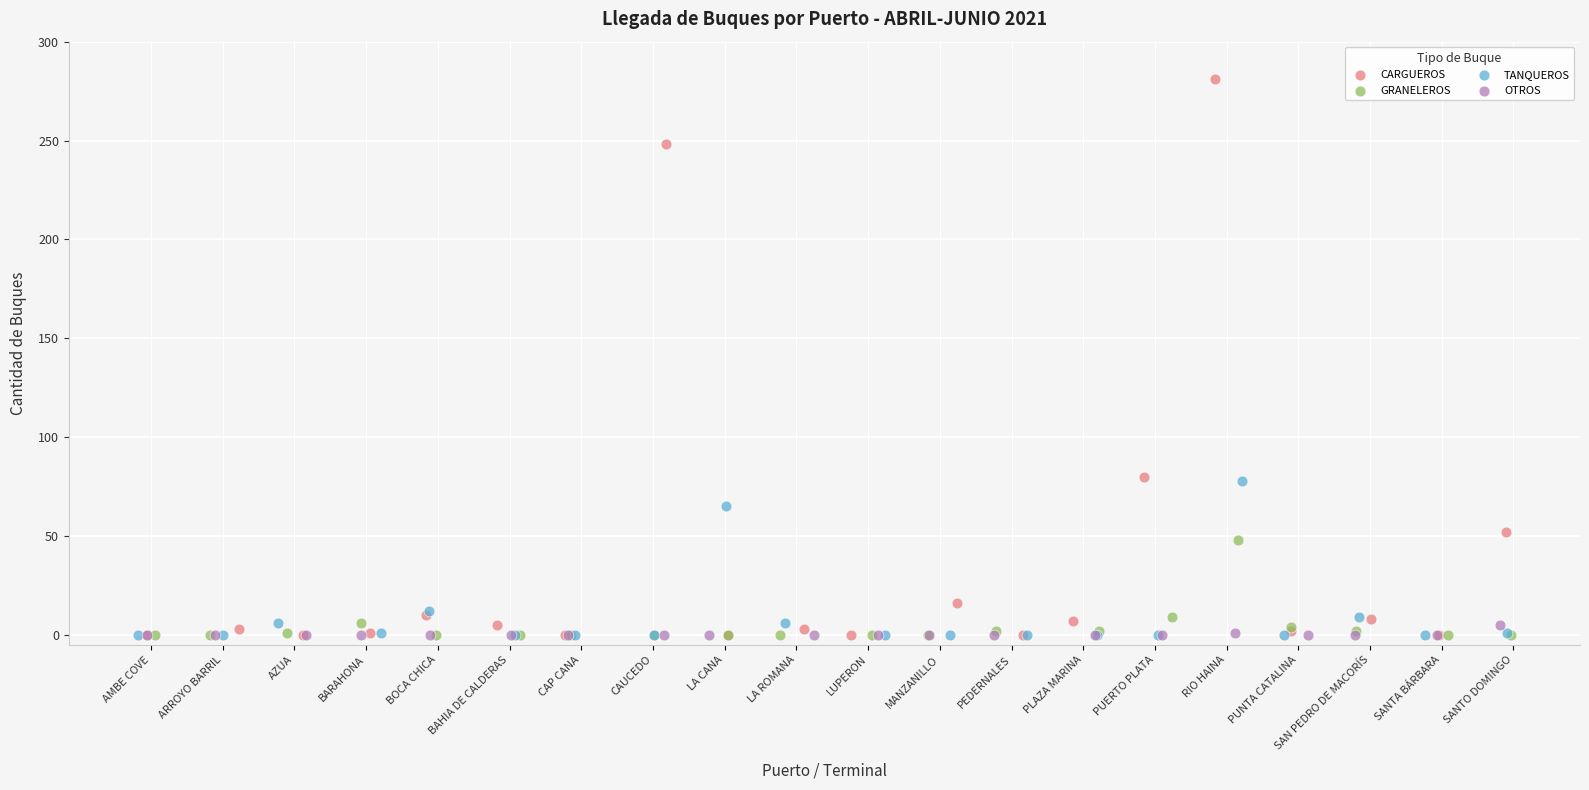

Which series contains the highest Y value?

CARGUEROS